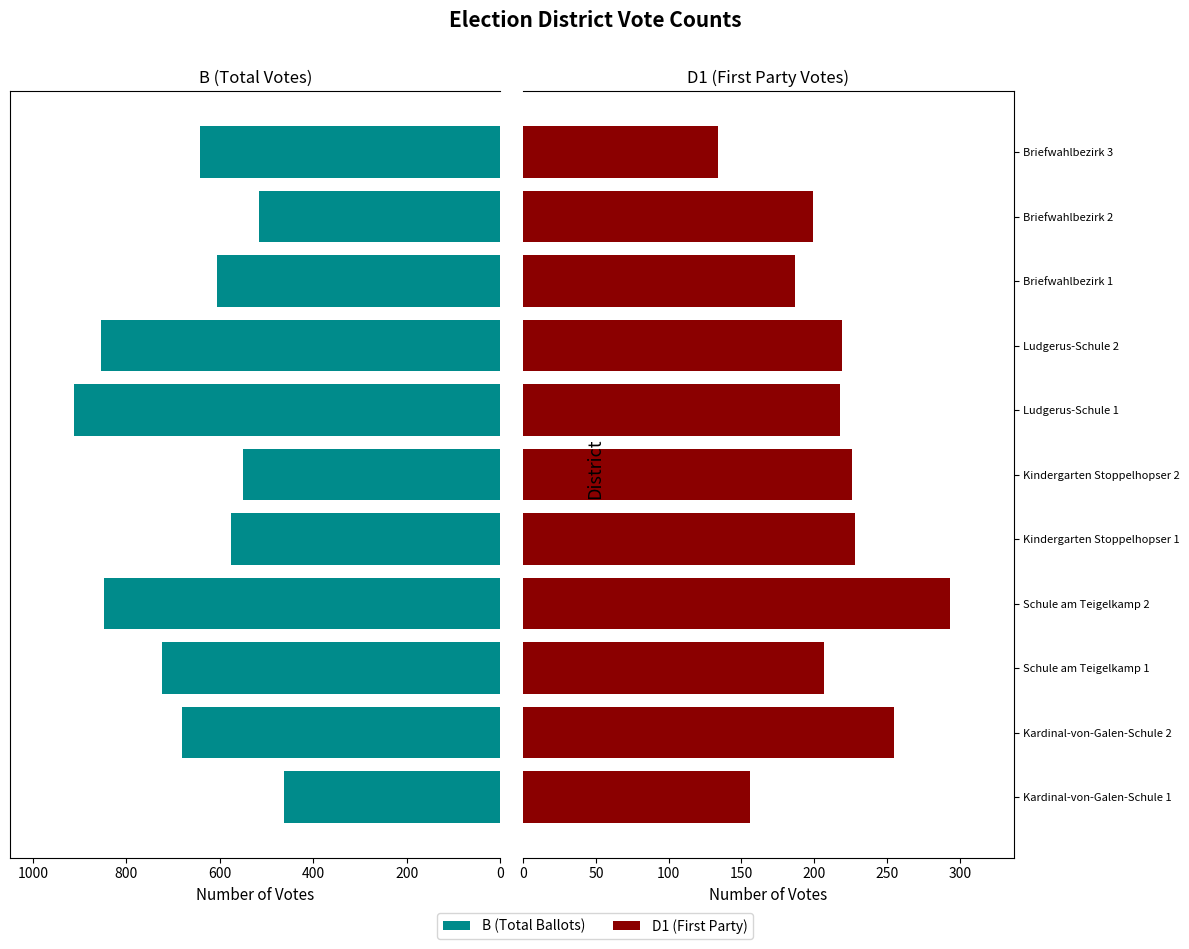

Which series has the largest range (max minus min)?

B